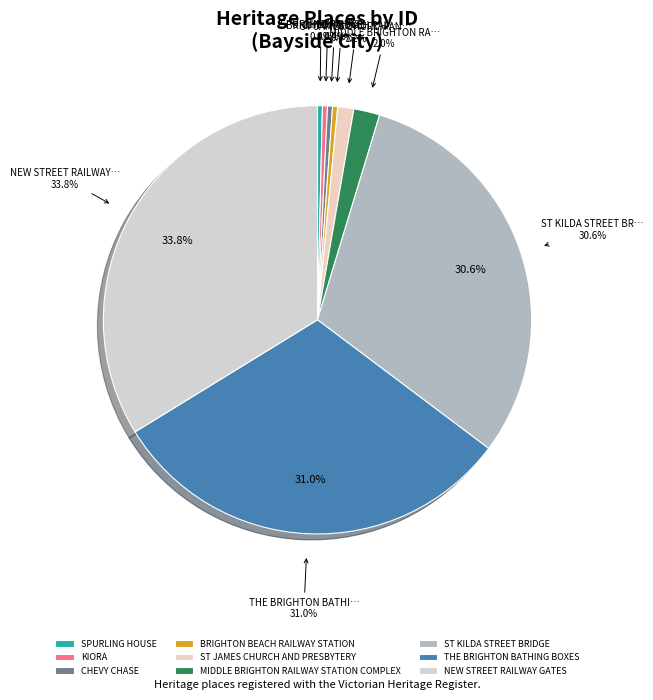

What percentage is the ST KILDA STREET BRIDGE slice, to the nearest percent?

31%